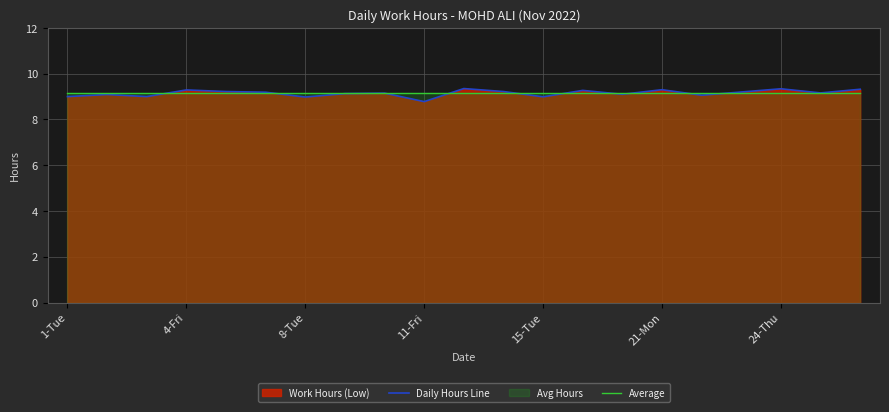

Is it true that Daily Hours Line equals 9.0 at 1-Tue?

True